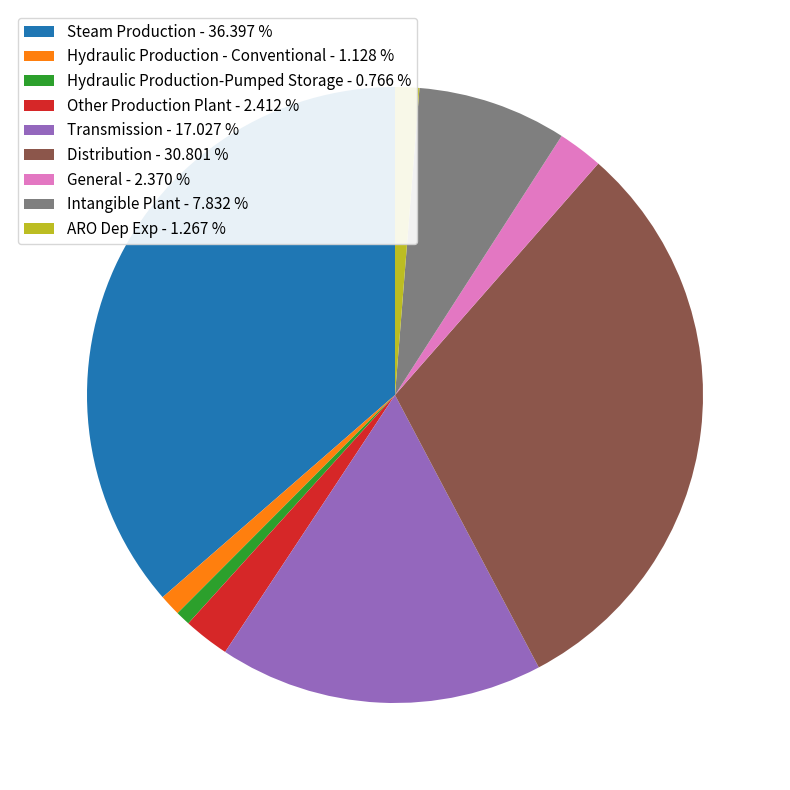

Combined, do Hydraulic Production-Pumped Storage - 0.766 % and Other Production Plant - 2.412 % account for over 50%?

No